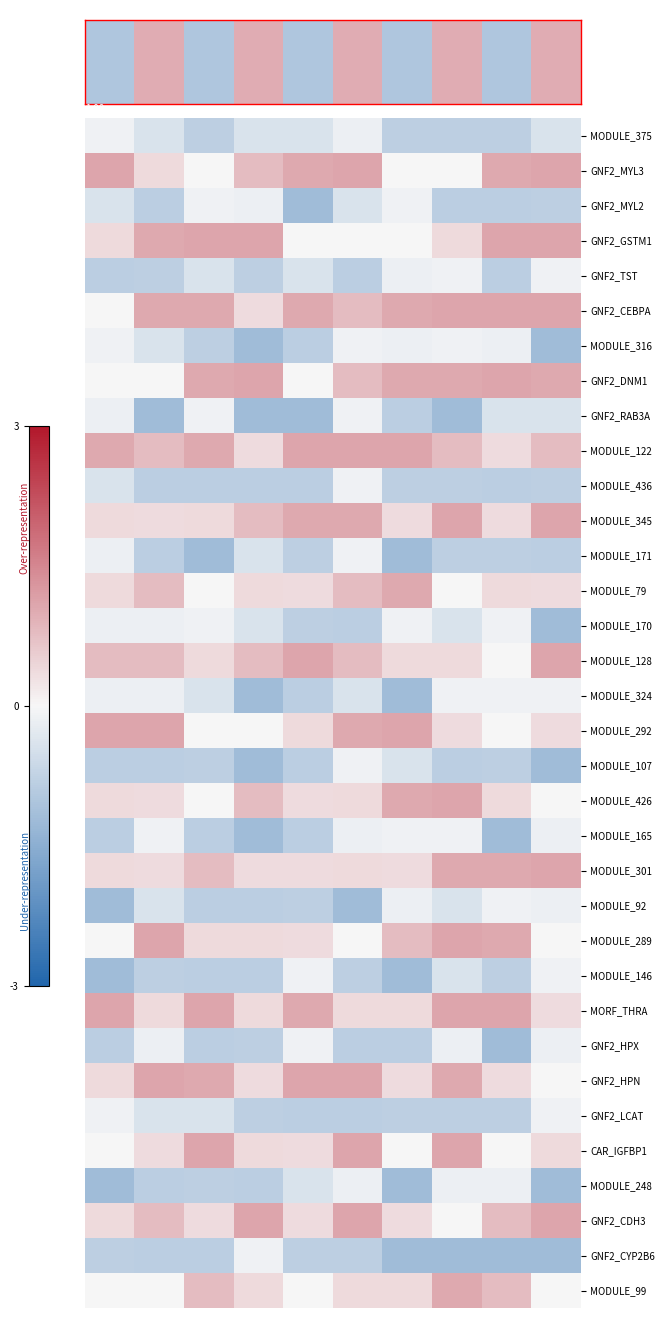

Which series has the largest total across all categories?

GNF2_CEBPA